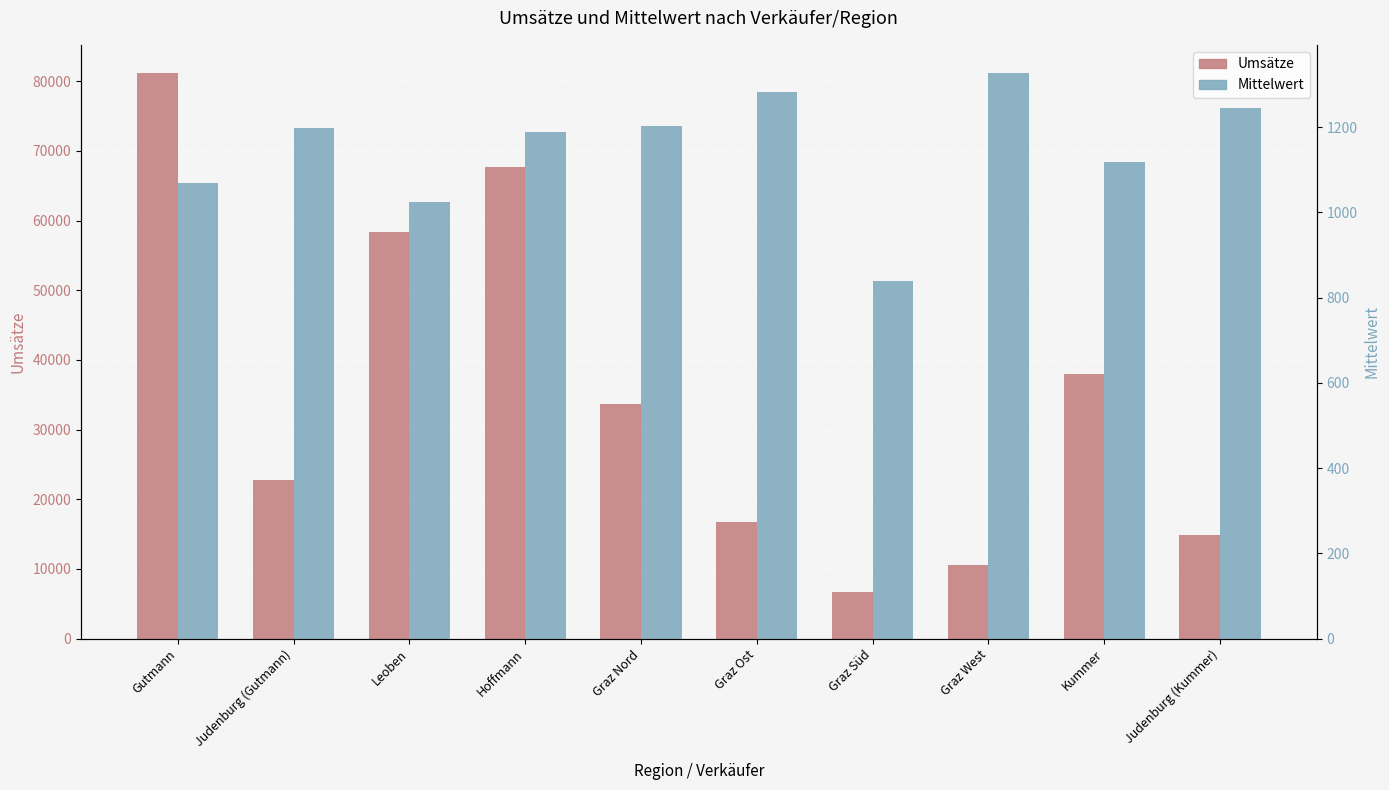

What are all the series names shown in the legend?

Umsätze, Mittelwert